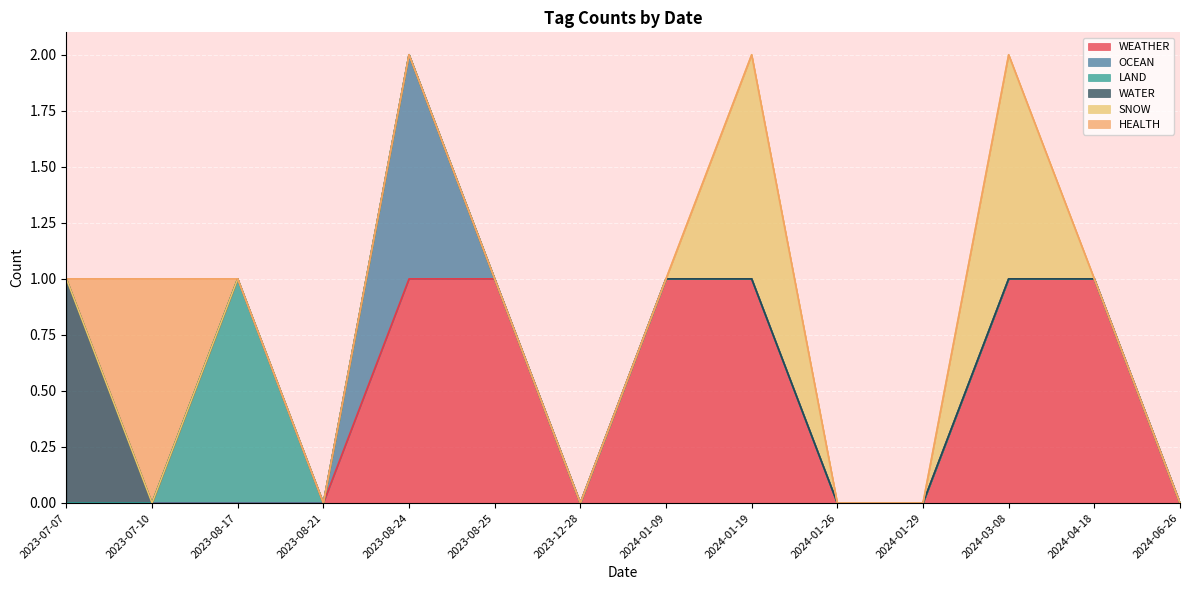

True or false: WEATHER has a value of 1 at 2023-12-28.

False